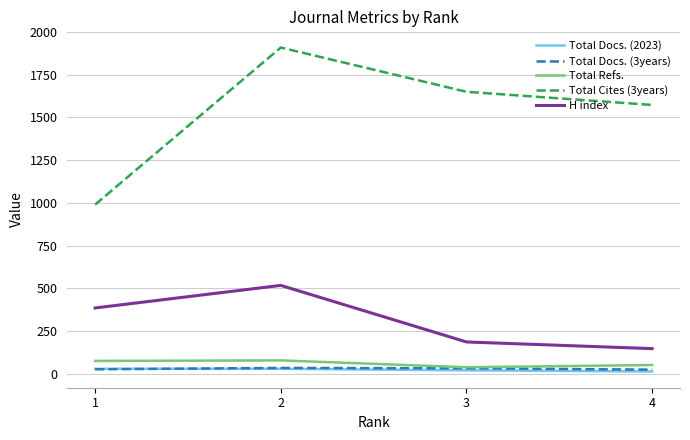

List the labels in order of Total Cites (3years) value, largest first.

2, 3, 4, 1